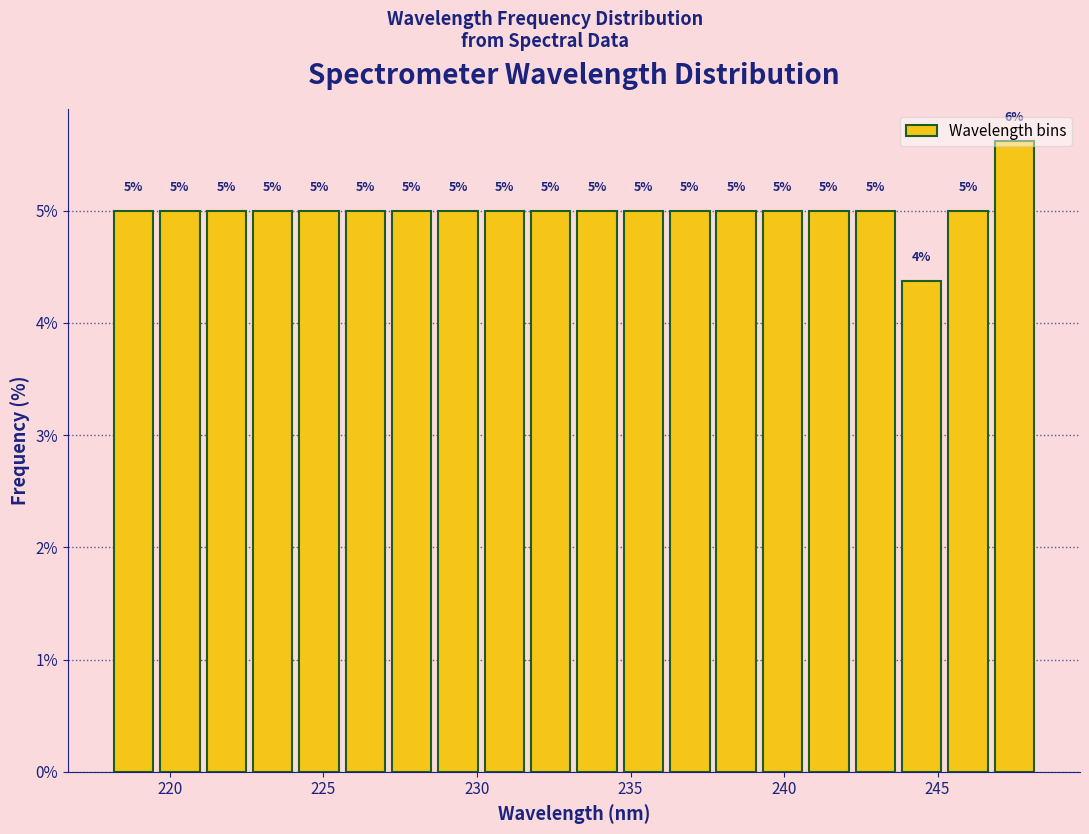

Around what value on the x-axis is the tallest bar? Give the approximate position of its centre, as read against the axis.

247.5